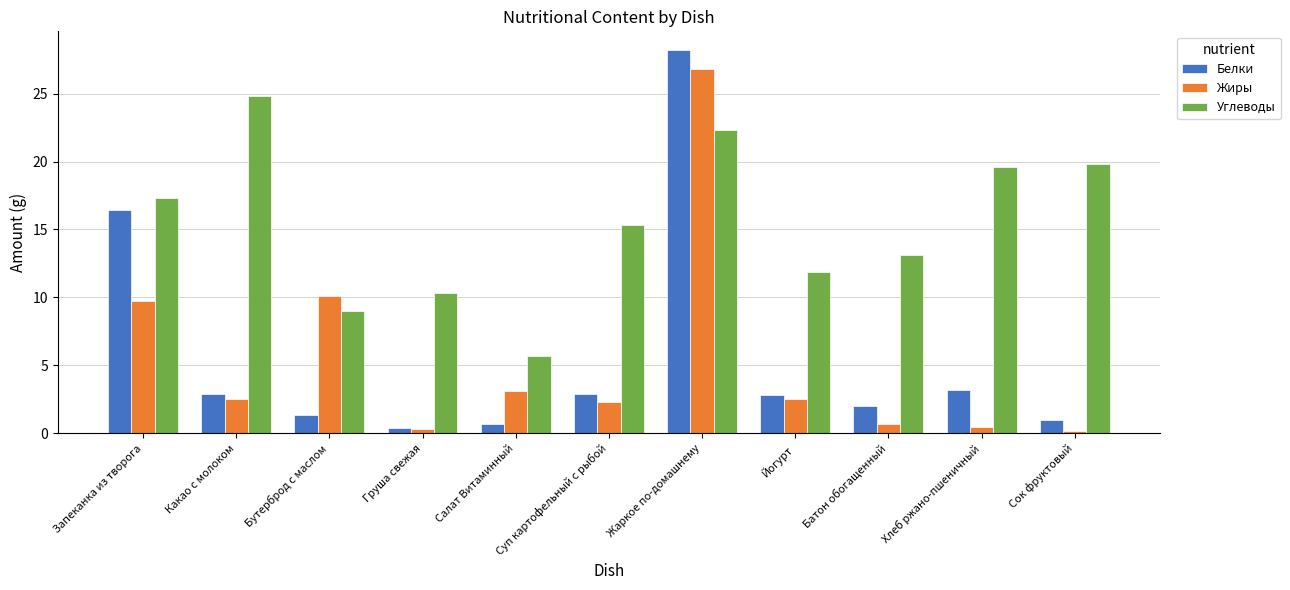

Is it true that Жиры equals 3.9 at Какао с молоком?

False